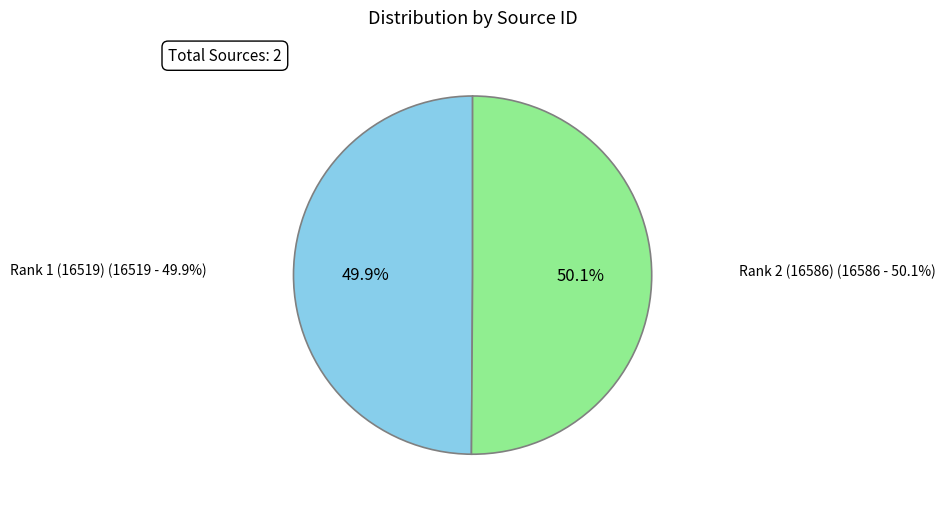

What is the majority slice?

Rank 2 (16586)